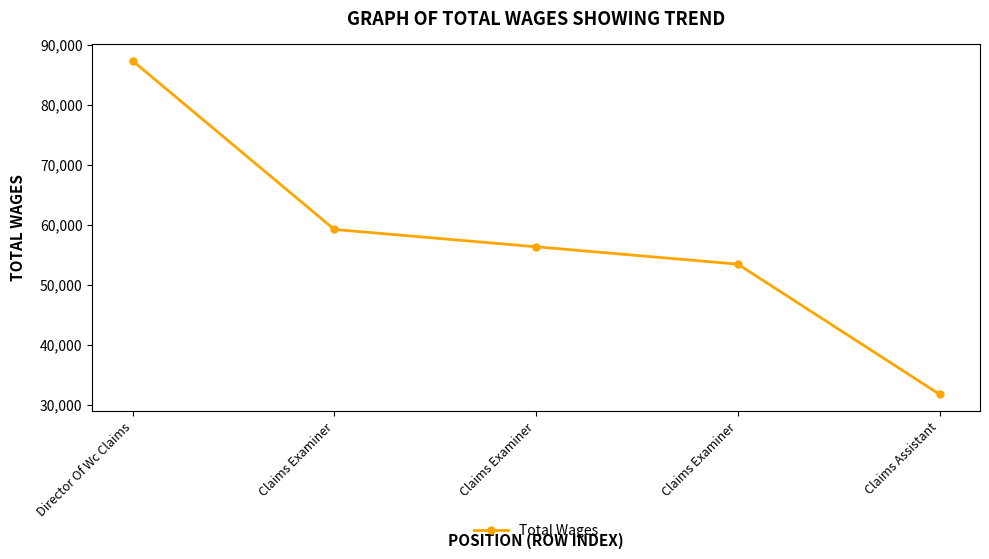

Reading left to right, transcribe all the data shown in this chart.

Director Of Wc Claims=87290	Claims Examiner=59200	Claims Examiner=56316	Claims Examiner=53422	Claims Assistant=31739